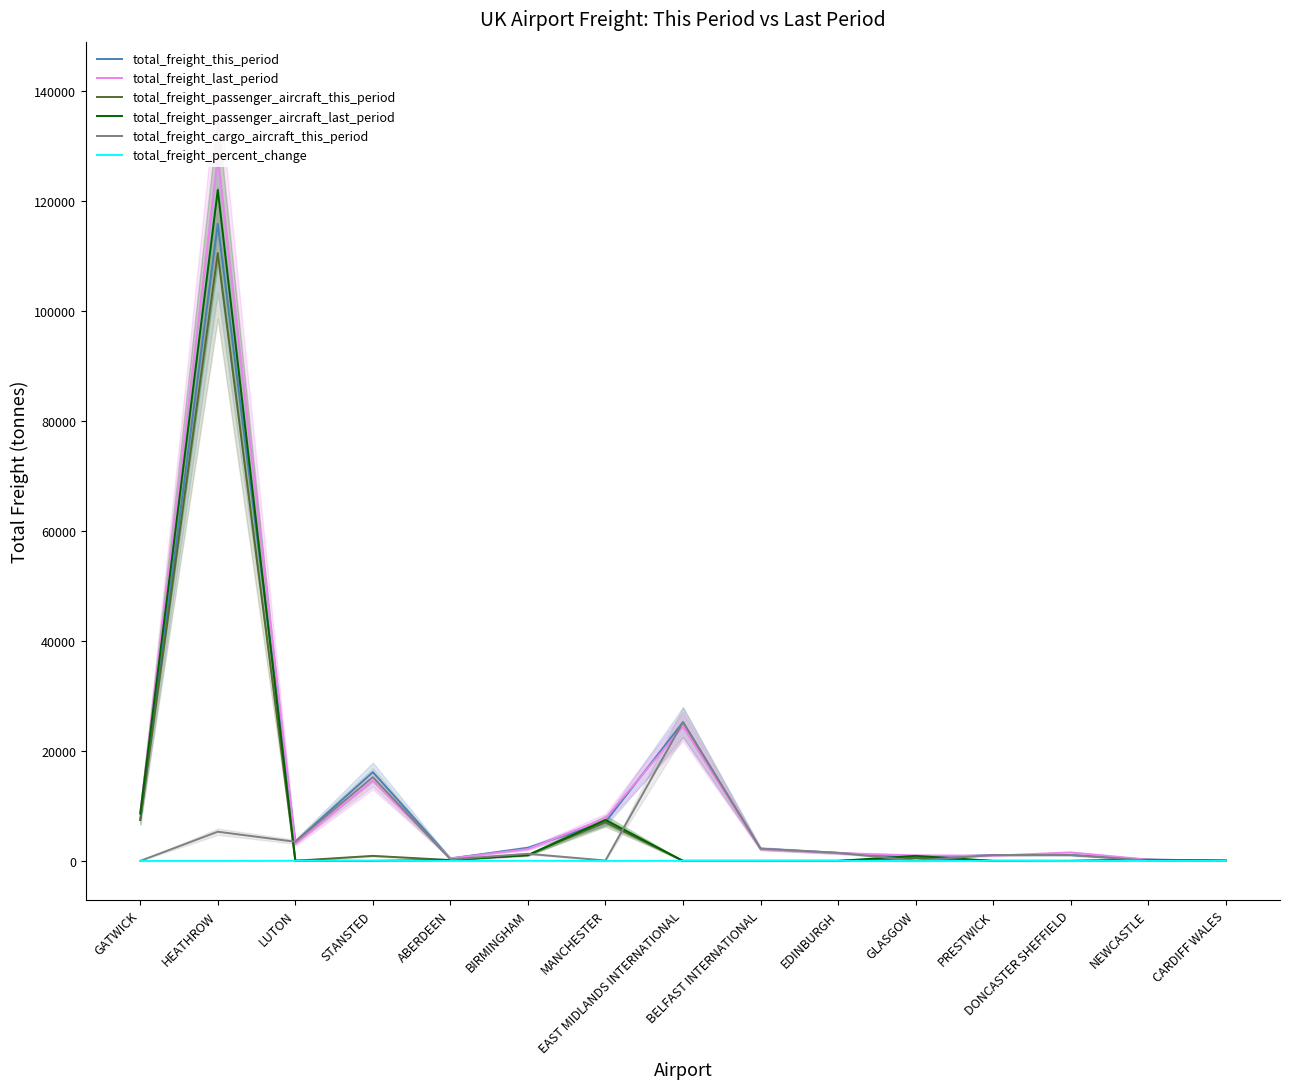

What is the approximate value of total_freight_passenger_aircraft_this_period at BIRMINGHAM?

1086.8